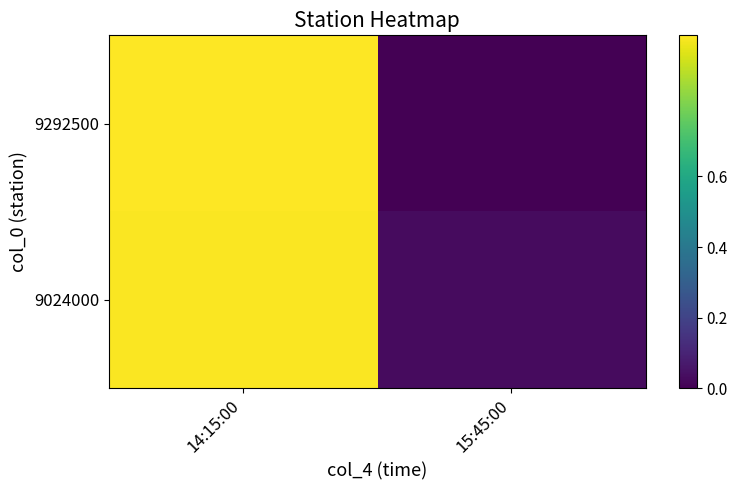

At 15:45:00, list the series in order from largest to smallest.

9024000, 9292500